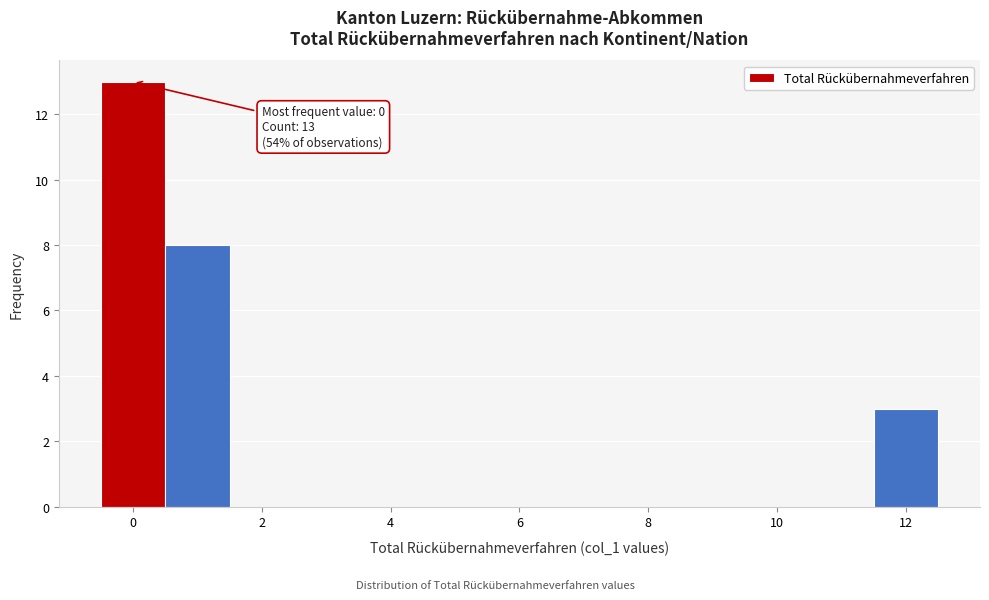

Which range on the x-axis has the tallest bar?

-0.5 to 0.5